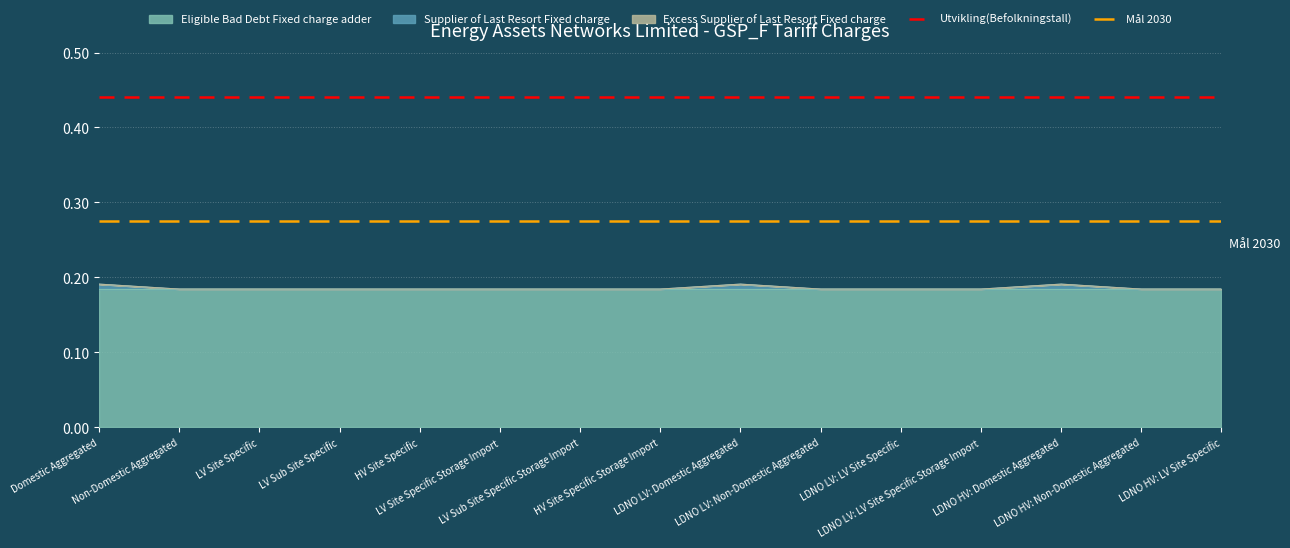

At which category is the sum across all series the highest?

Domestic Aggregated